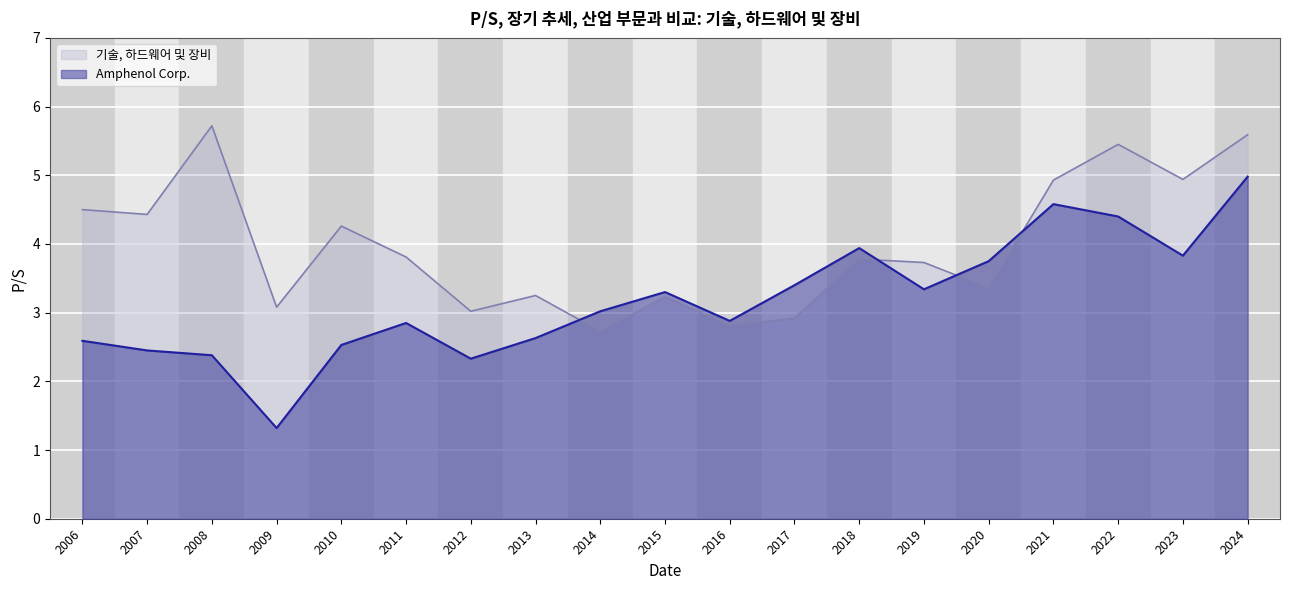

True or false: Amphenol Corp. and 기술, 하드웨어 및 장비 cross at least once.

True